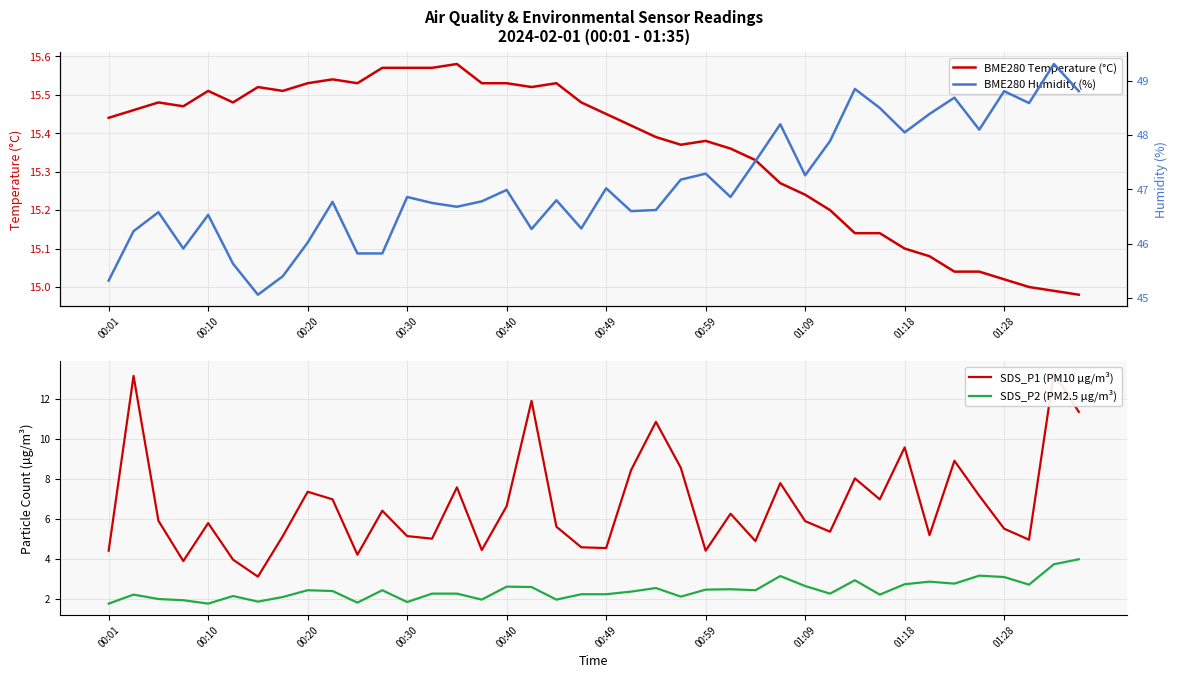

The BME280 Humidity (%) series shows 63.8 at 22. True or false?

False